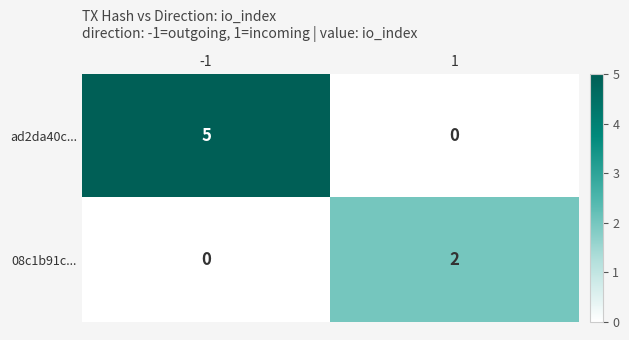

What is the sum of all ad2da40c... values?

5